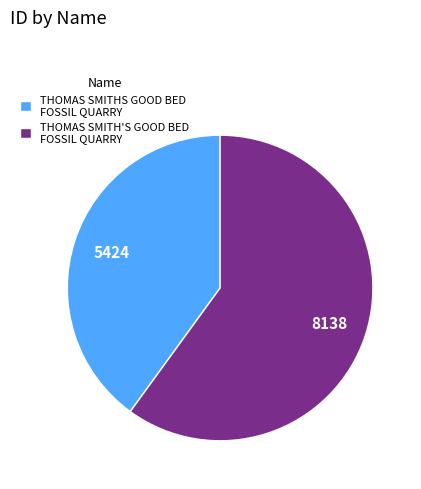

Which category accounts for the majority?

THOMAS SMITH'S GOOD BED FOSSIL QUARRY